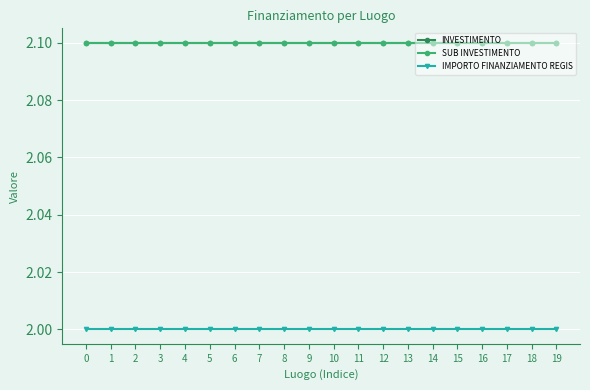

Is this an area chart (filled region under the line)?

No